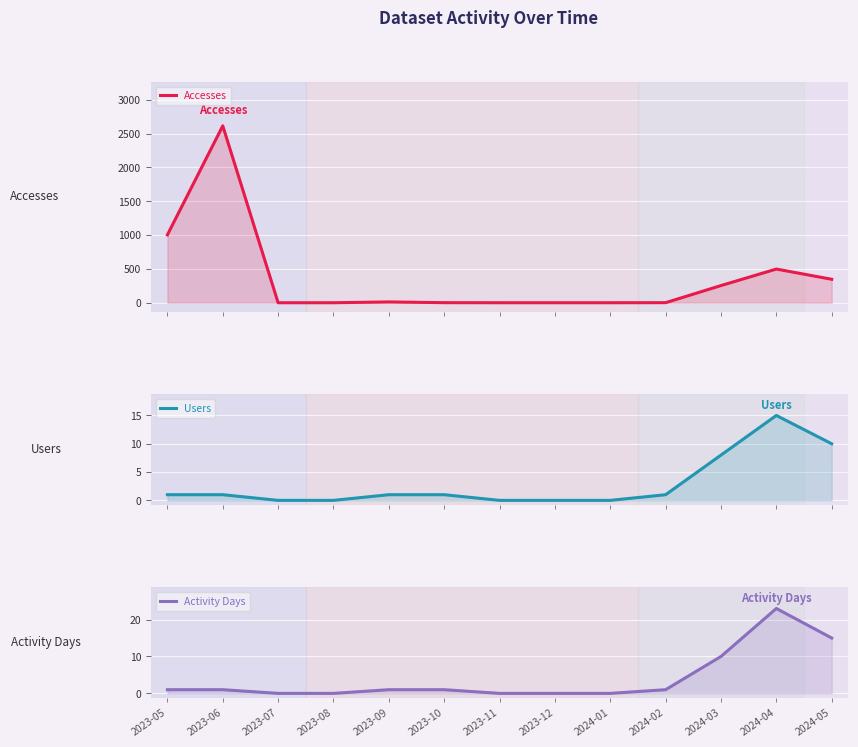

At which category is the sum across all series the highest?

2023-06